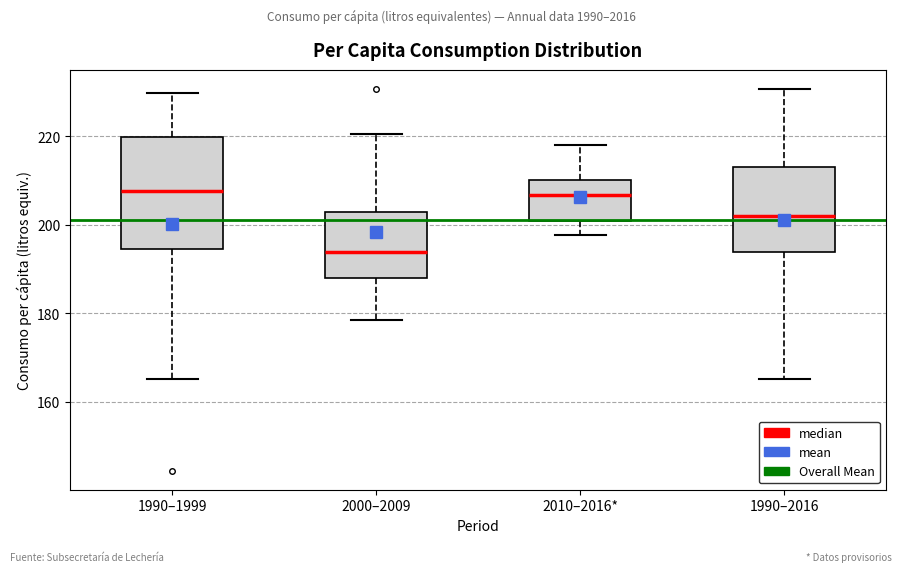

Where does the median line of the box for 2010–2016* sit on the y-axis? The values are not printed on the chart, so give them approximately, as read against the axis.

206